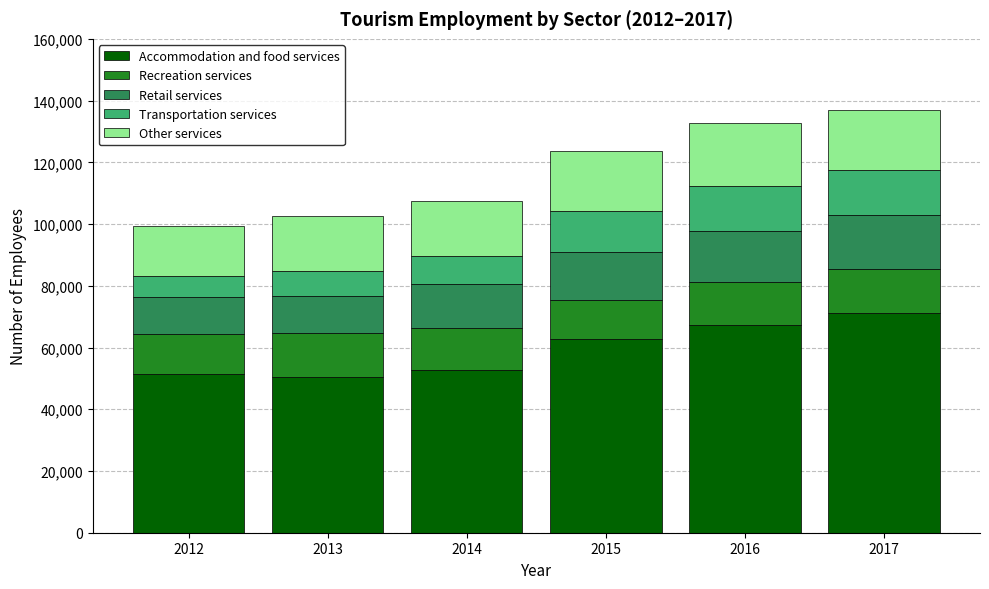

What is the maximum value for Accommodation and food services?

71213